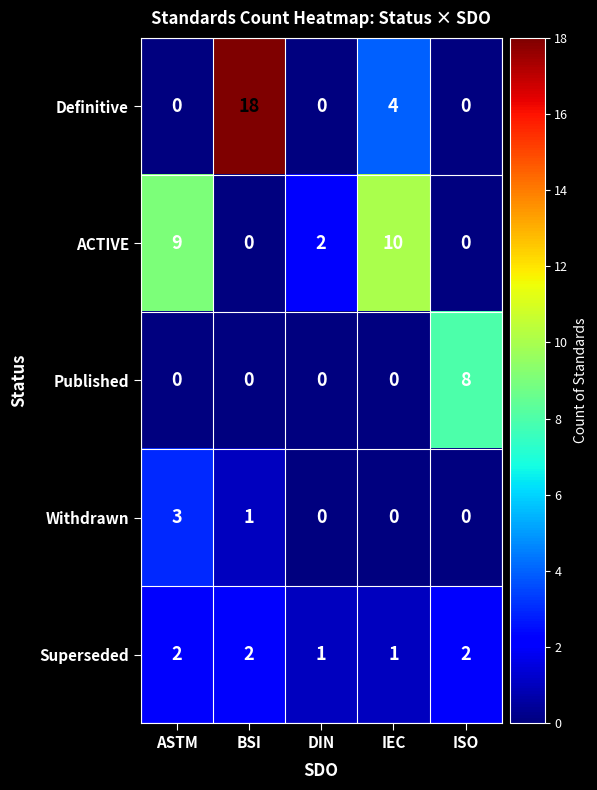

What is the average value of the Definitive series?

4